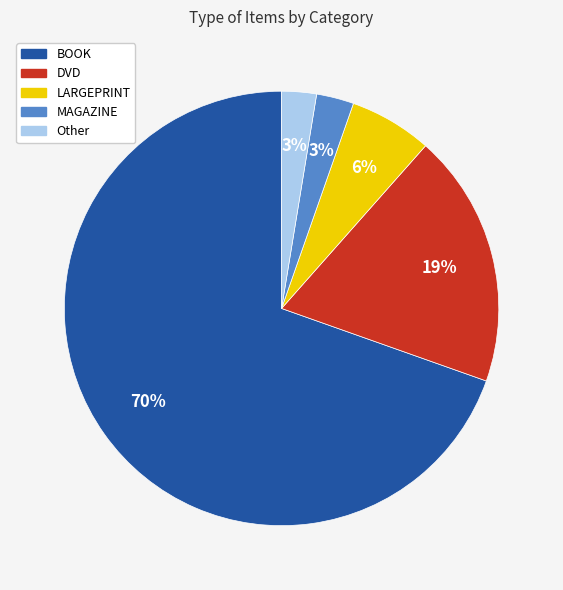

Between LARGEPRINT and BOOK, which is larger?

BOOK